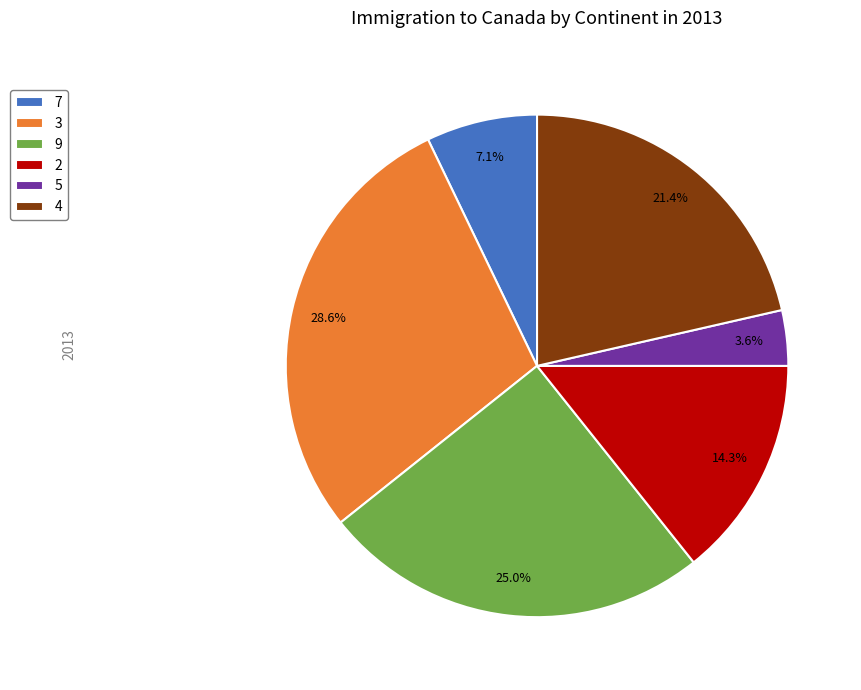

Which category has the biggest portion of the pie?

3